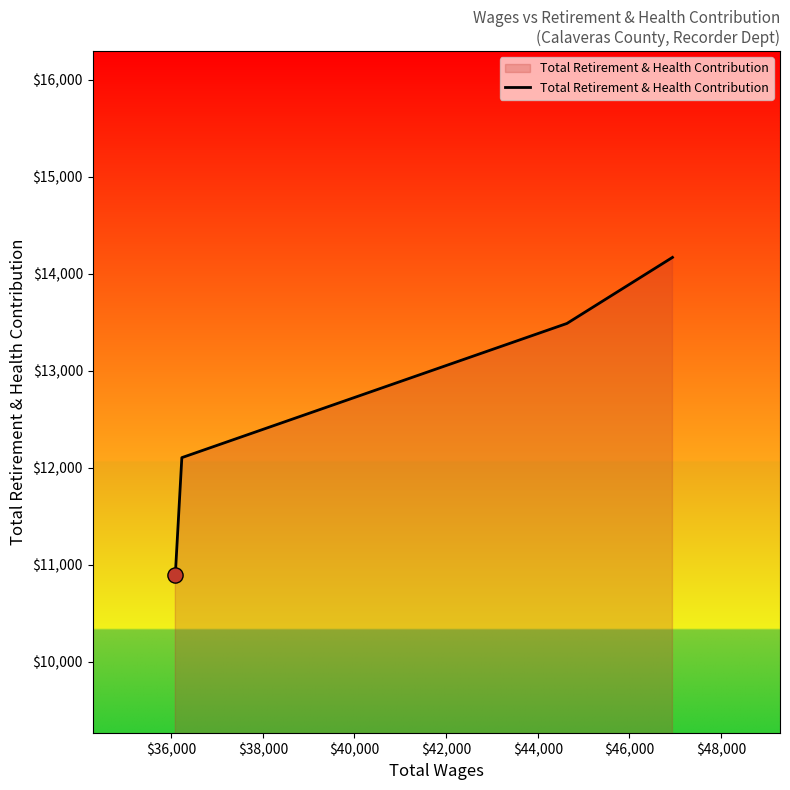

What is the maximum value shown in the chart?

14170